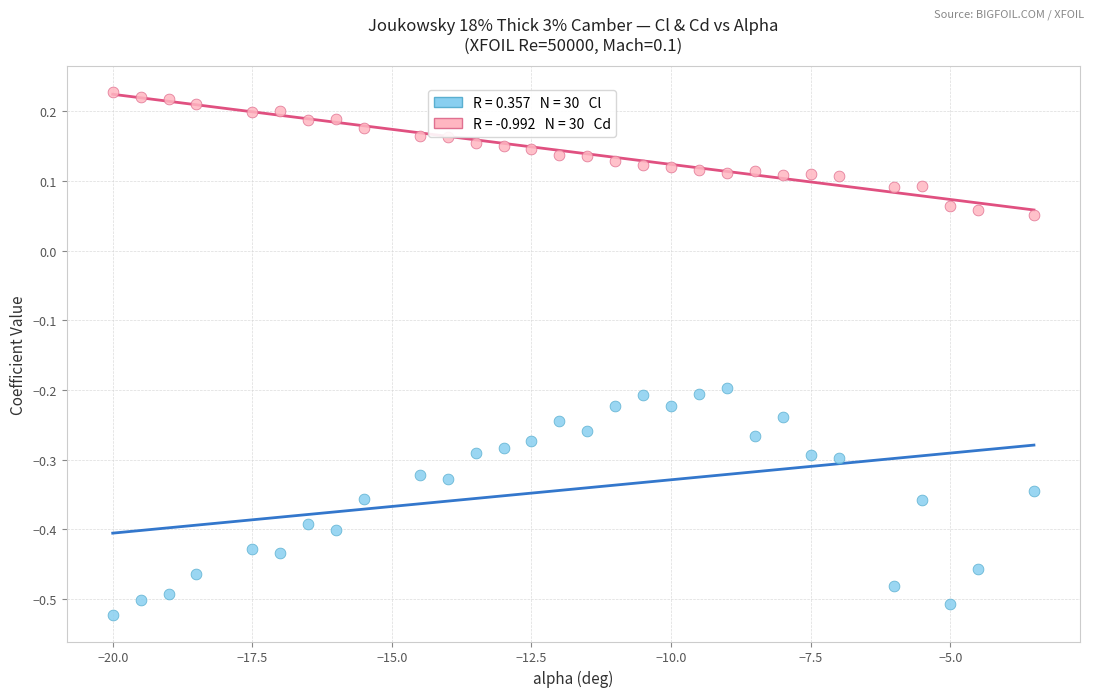

Across all data points, what is the range of X values (max minus min)?

16.5